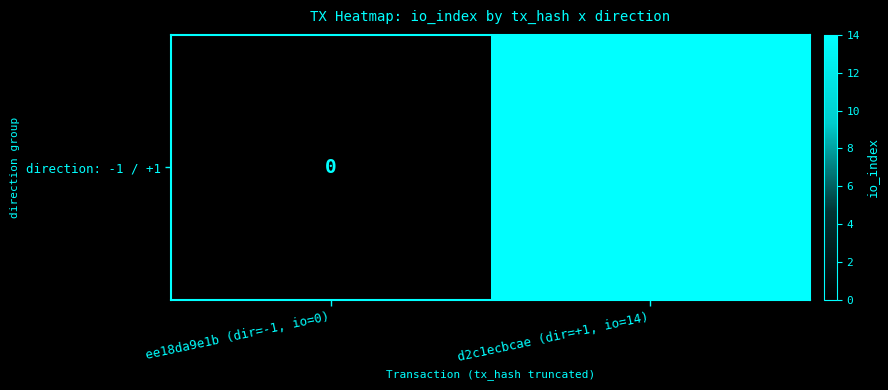

Reading left to right, transcribe all the data shown in this chart.

0	14